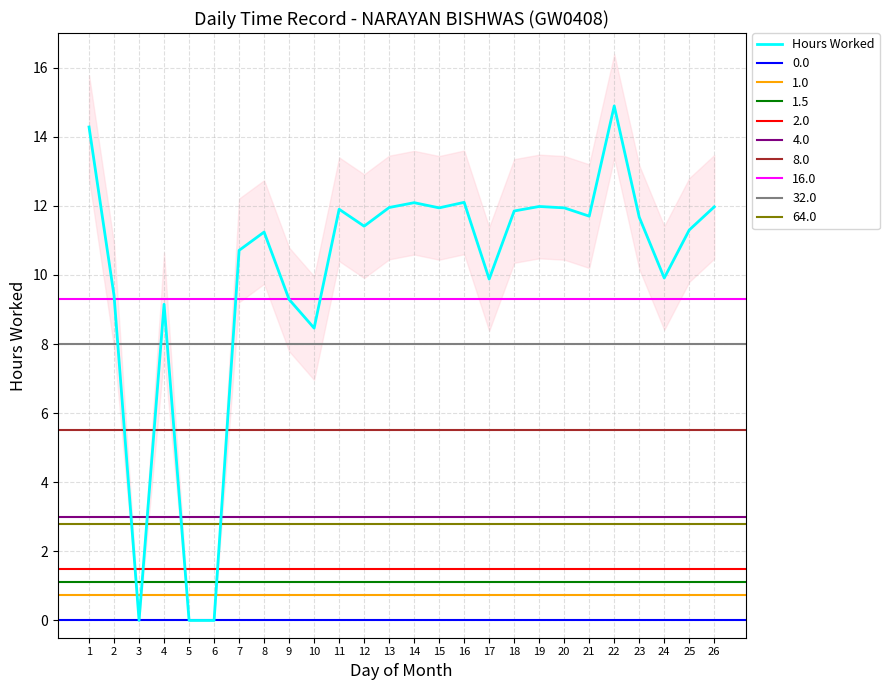

The value at 13 is 19.8. True or false?

False